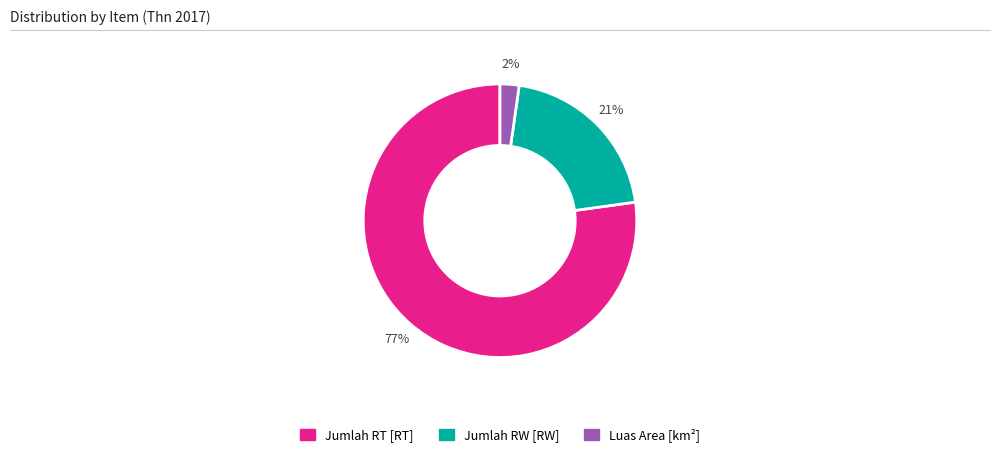

Is it true that Jumlah RT [RT] is 90% of the pie?

False